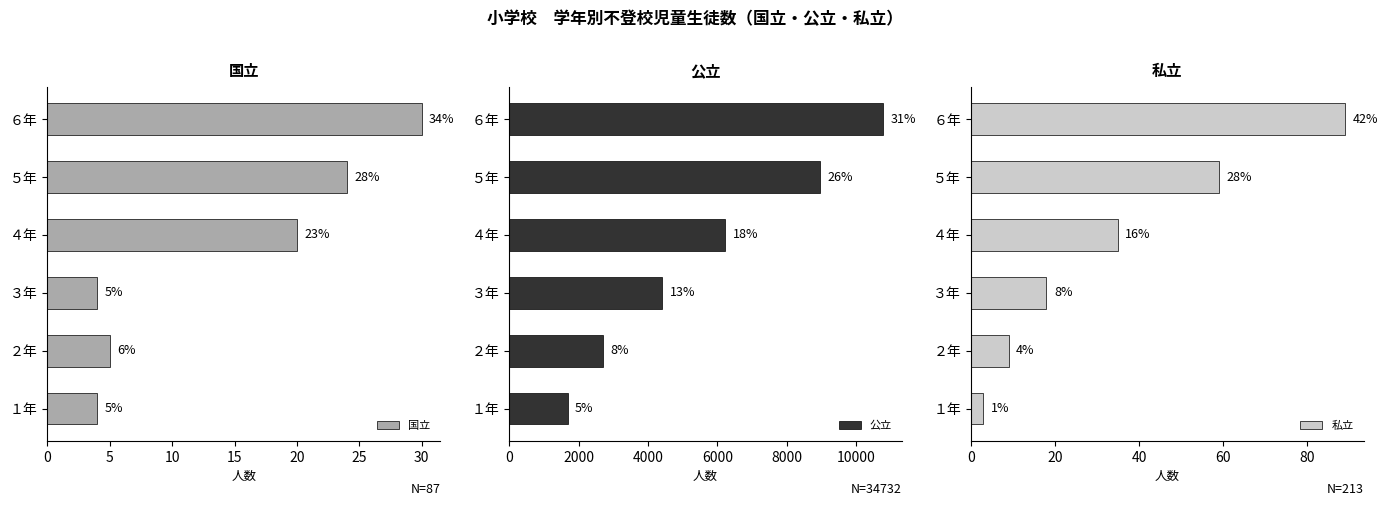

How many series are shown in this chart?

3